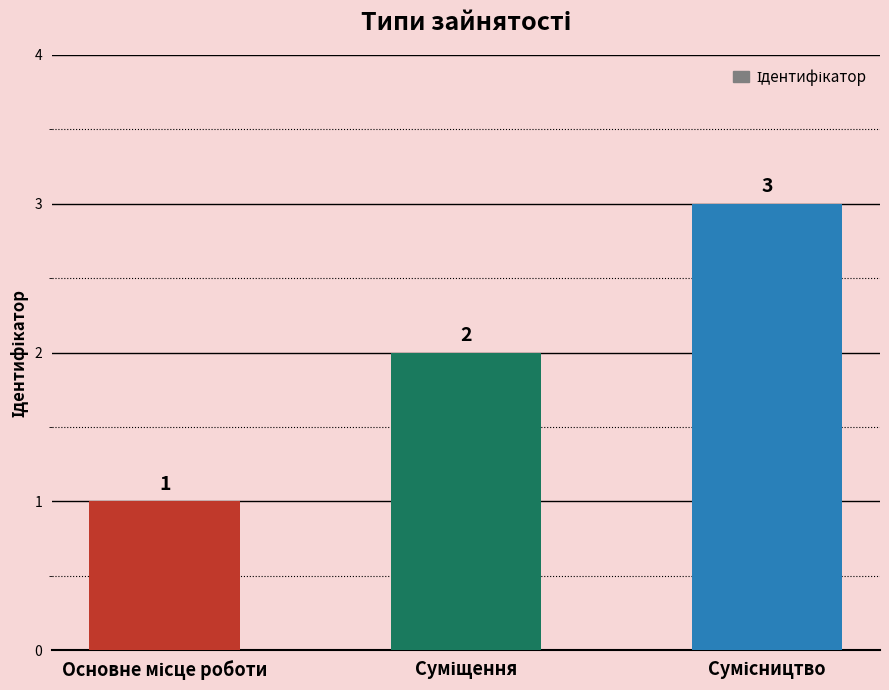

Reading left to right, what are all the values shown in this chart?

1	2	3